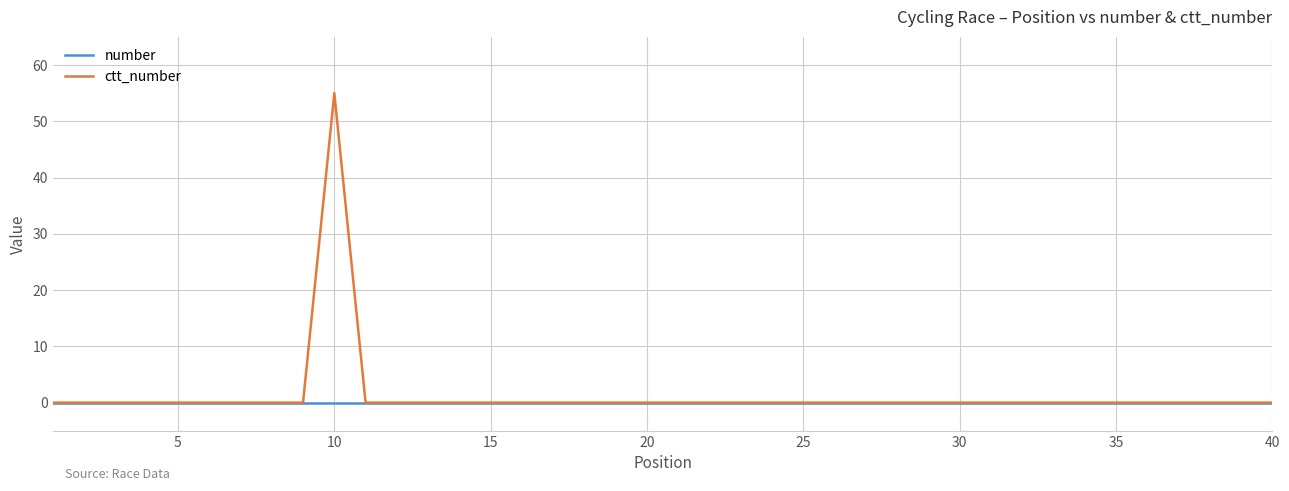

List the series in order of their peak value, lowest first.

number, ctt_number